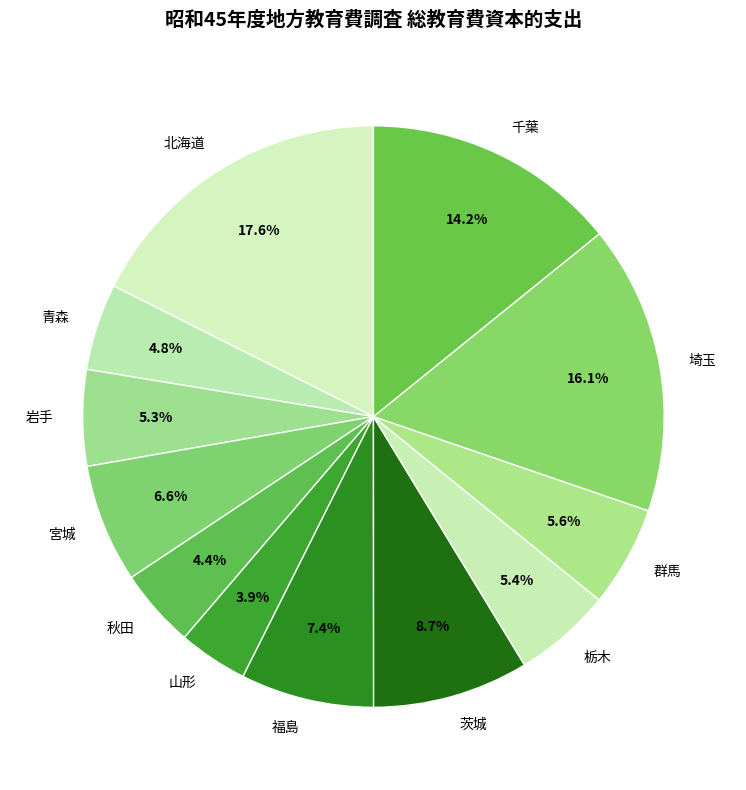

Is it true that 千葉 is 8% of the pie?

False